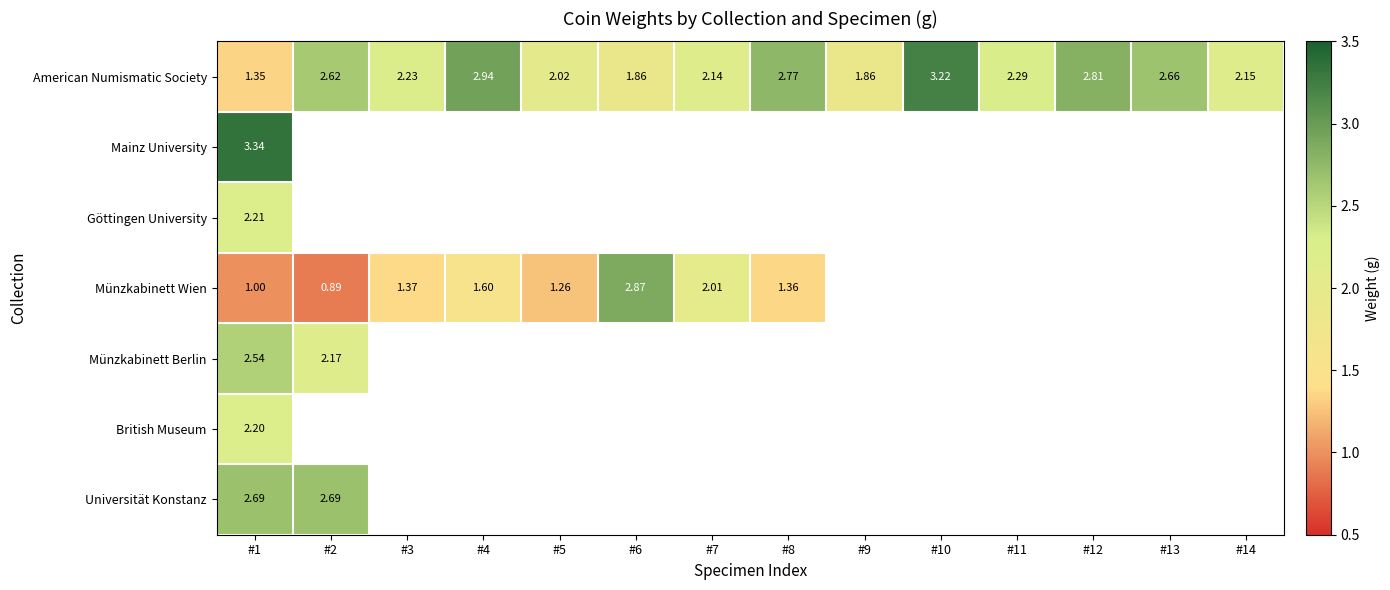

At which label is British Museum closest to 2?

#1